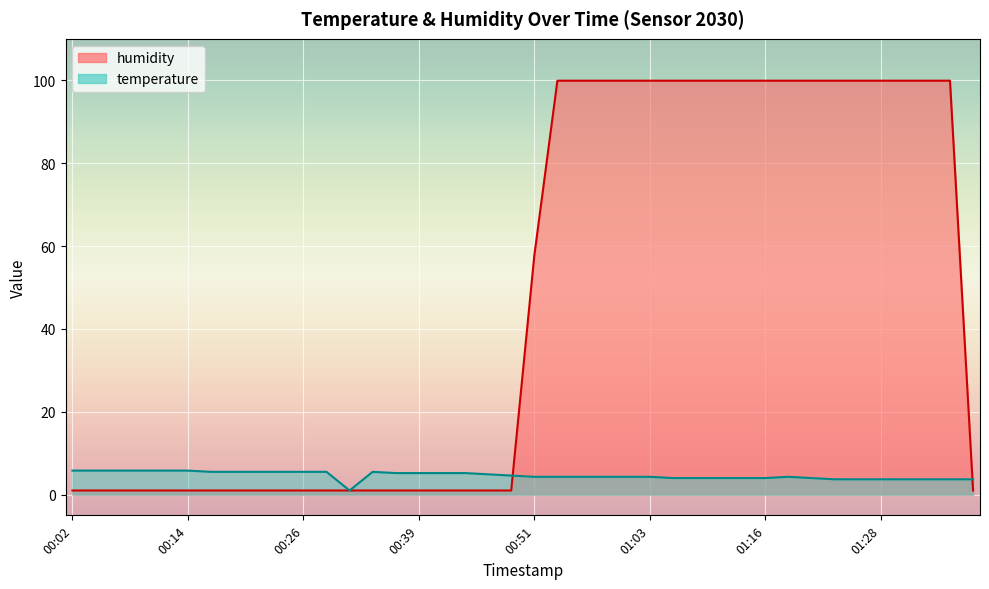

What is the maximum value for temperature?

5.8